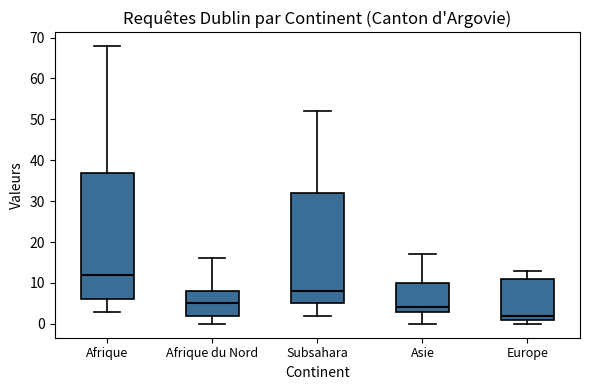

Where does the median line of the box for Asie sit on the y-axis? The values are not printed on the chart, so give them approximately, as read against the axis.

4